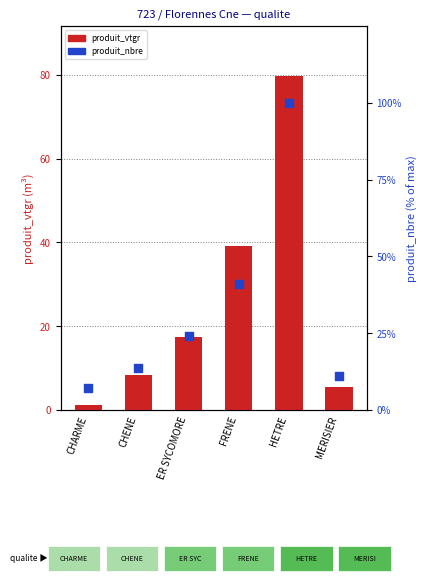

What is the total value across all series at MERISIER?

16.6